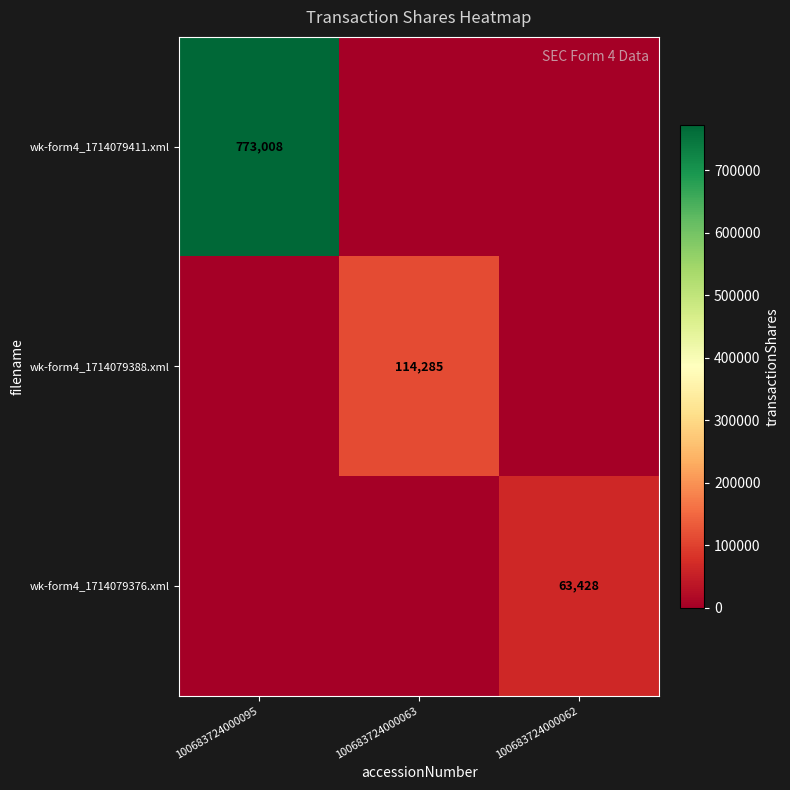

What is the greatest value displayed?

773008